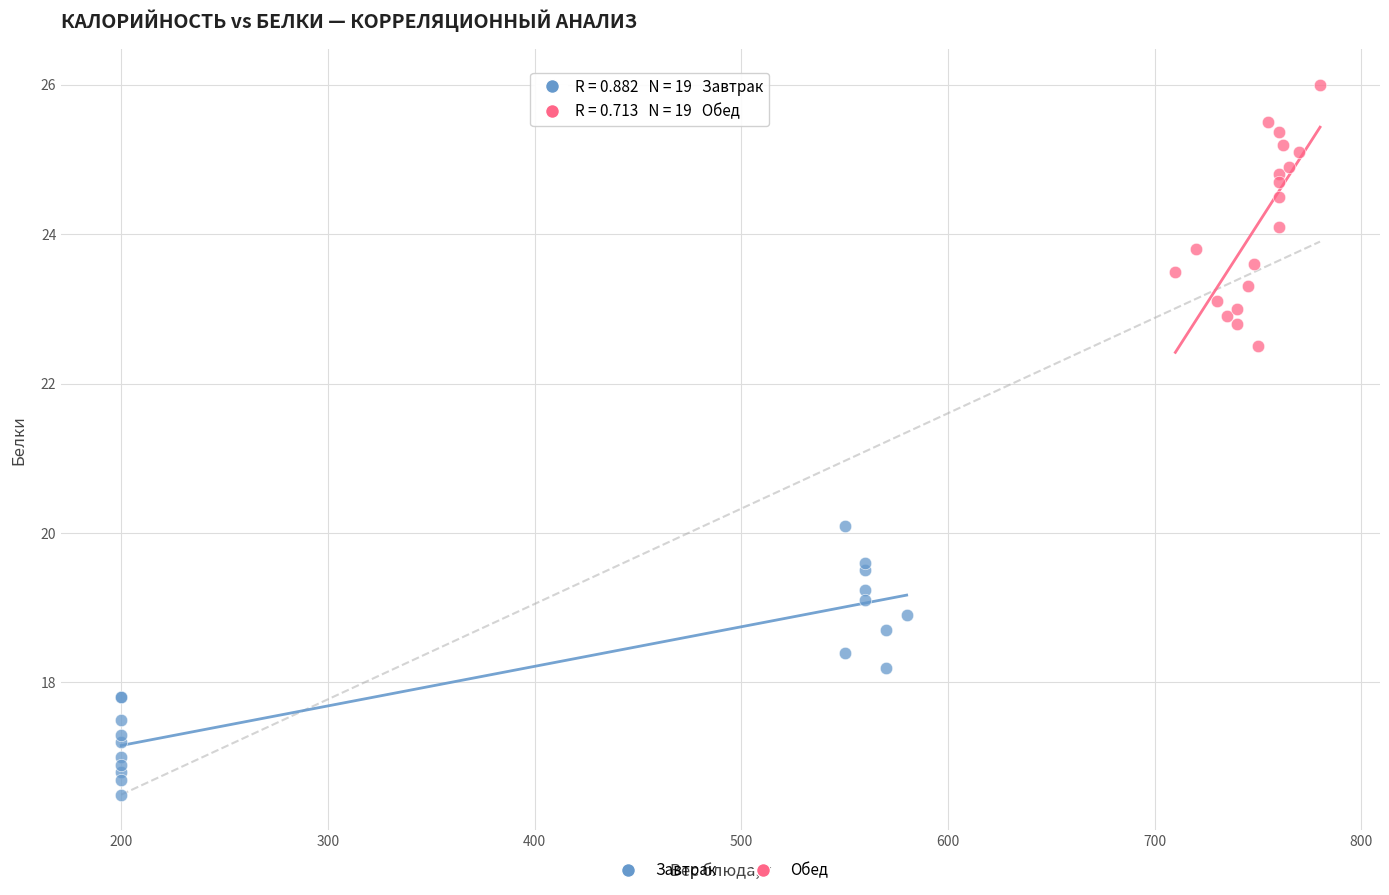

Which series has the widest spread of Y values?

Завтрак